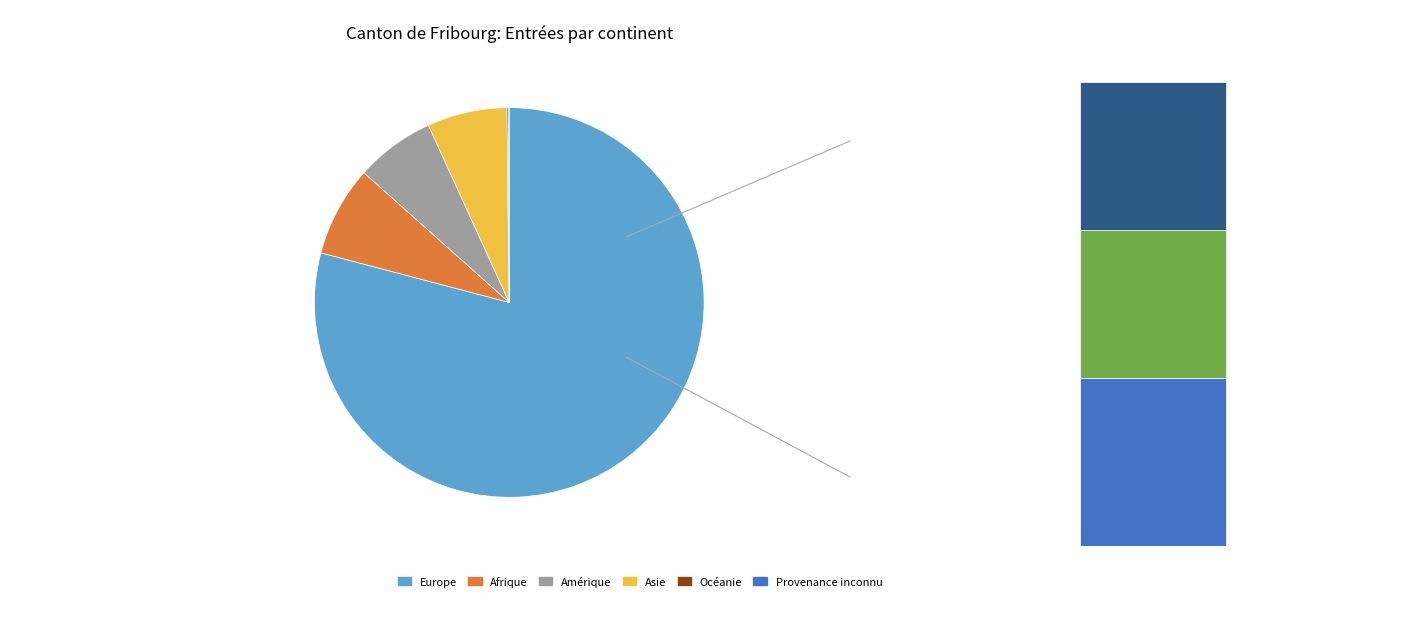

The Amérique slice represents 7% of the pie. True or false?

True